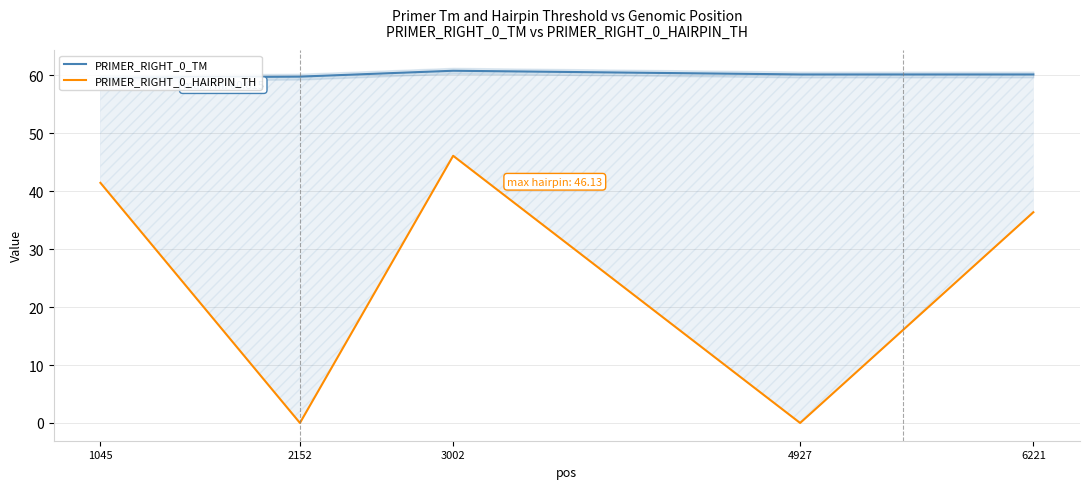

Reading left to right, transcribe all the data shown in this chart.

PRIMER_RIGHT_0_TM: 59.6	59.8	60.8	60.2	60.2
PRIMER_RIGHT_0_HAIRPIN_TH: 41.5	0.0	46.1	0.0	36.4